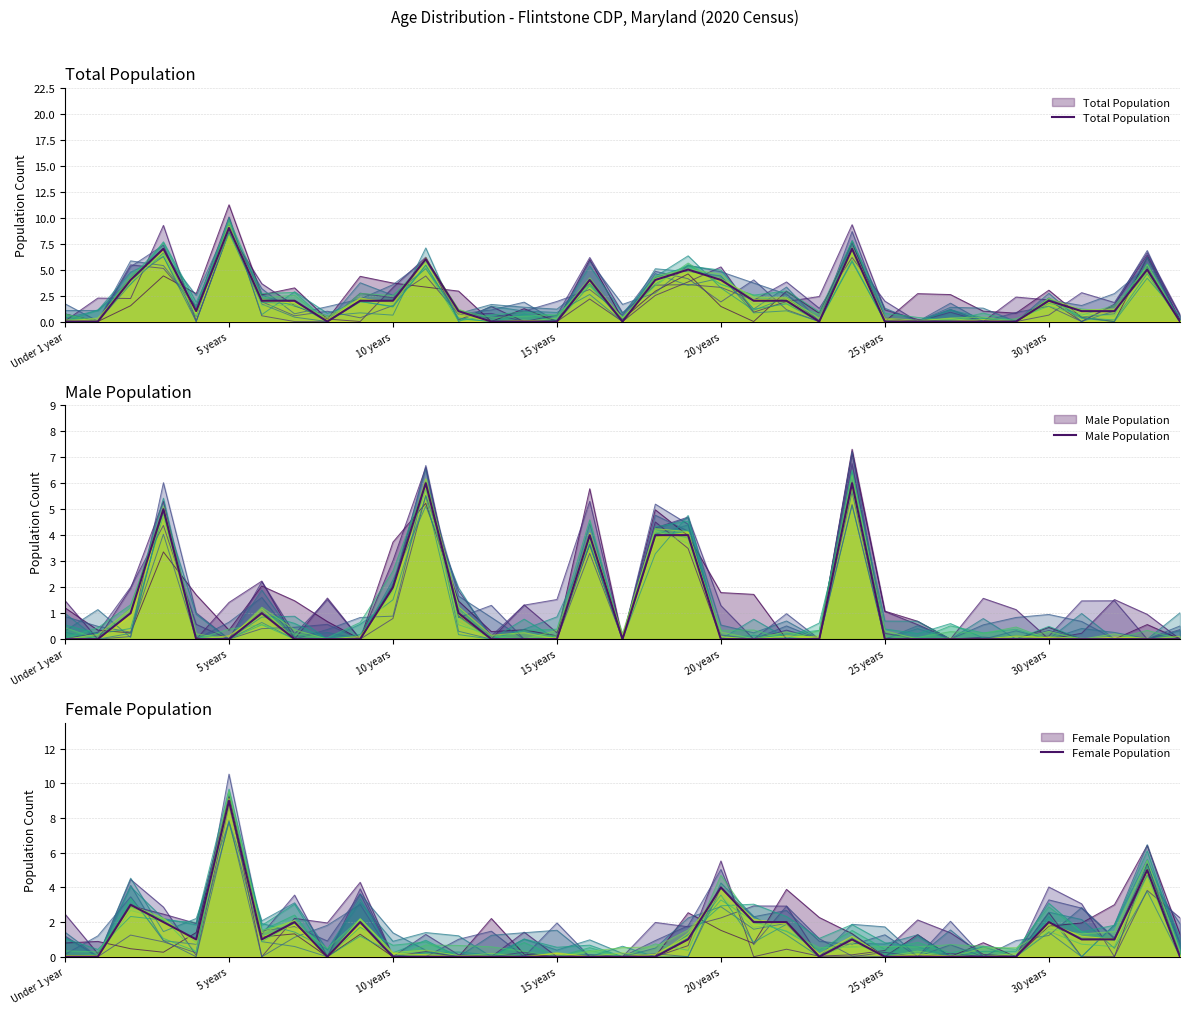

The value of Total Population at 9 is 3. True or false?

False